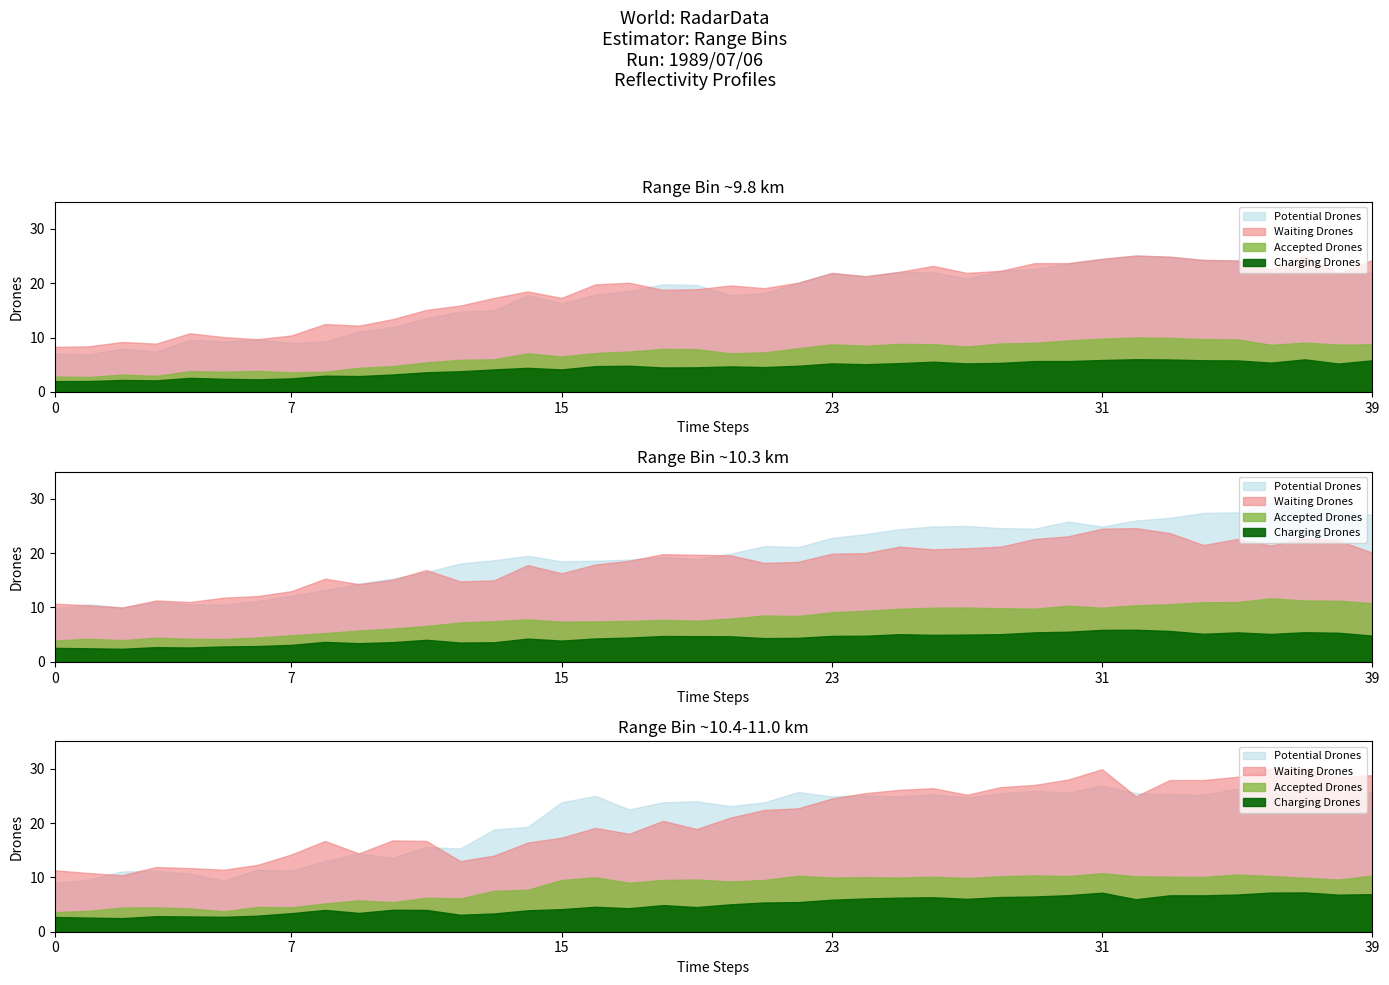

What is the value of the 9.679 point at the 37th from the left?

21.7